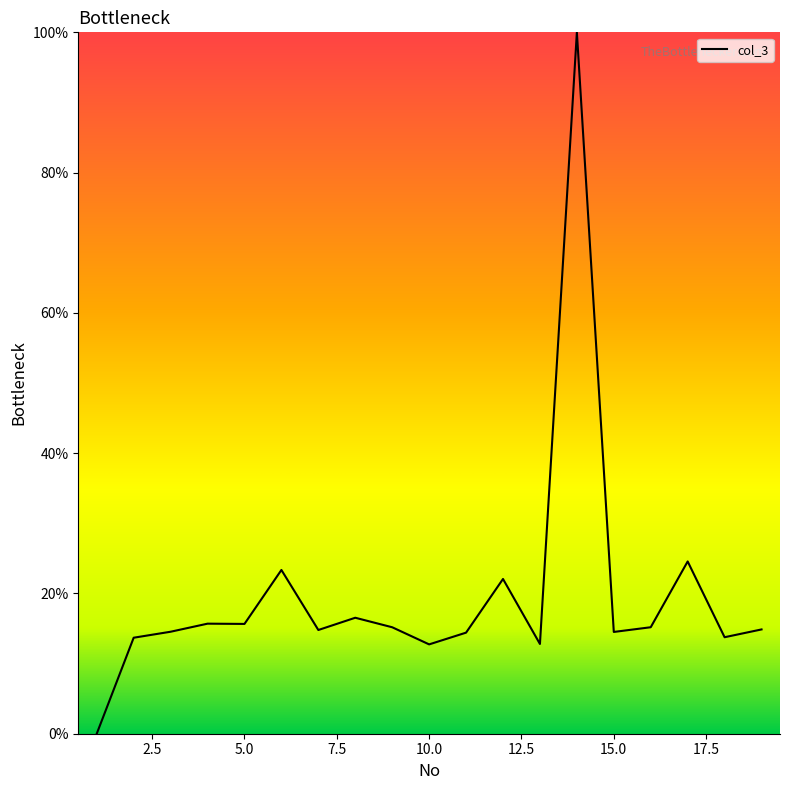

What is the maximum value shown in the chart?

100.0